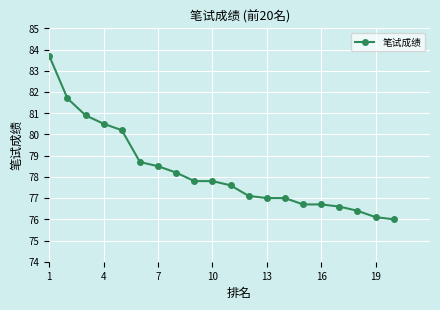

What is the average value?

78.3